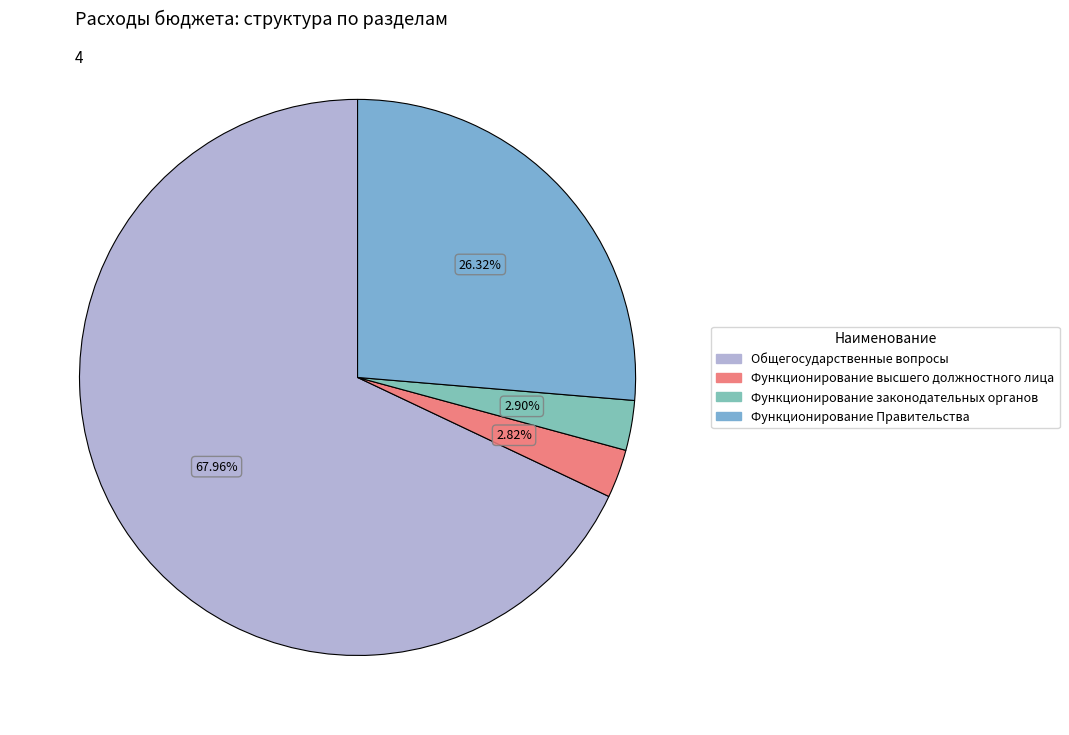

Which category has the biggest portion of the pie?

Общегосударственные вопросы